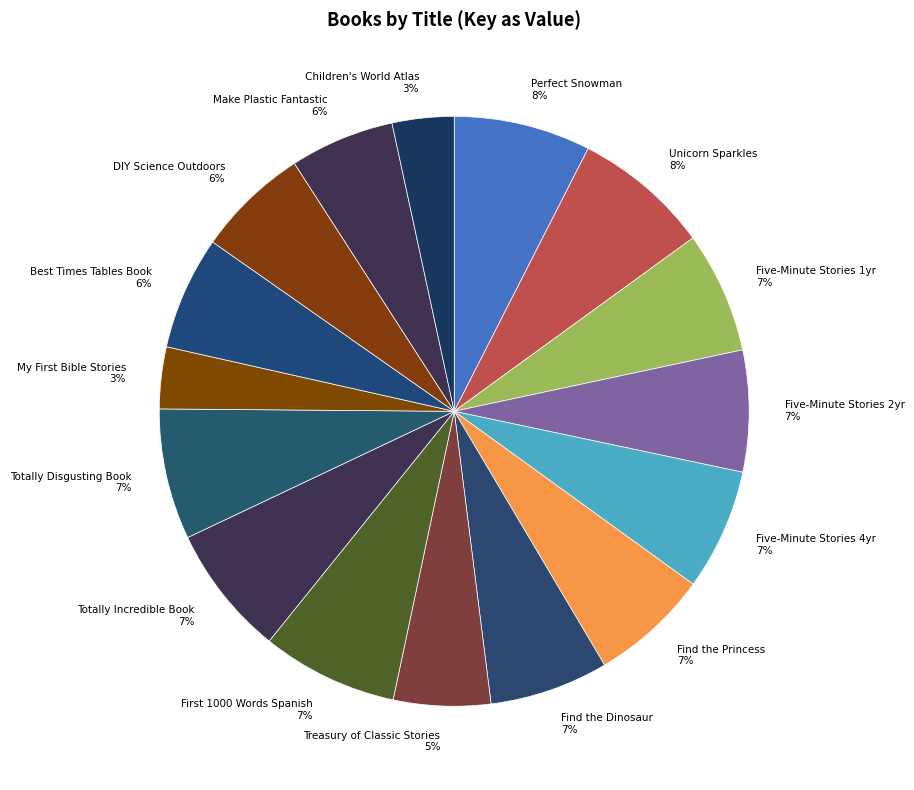

How many slices are in this pie chart?

16